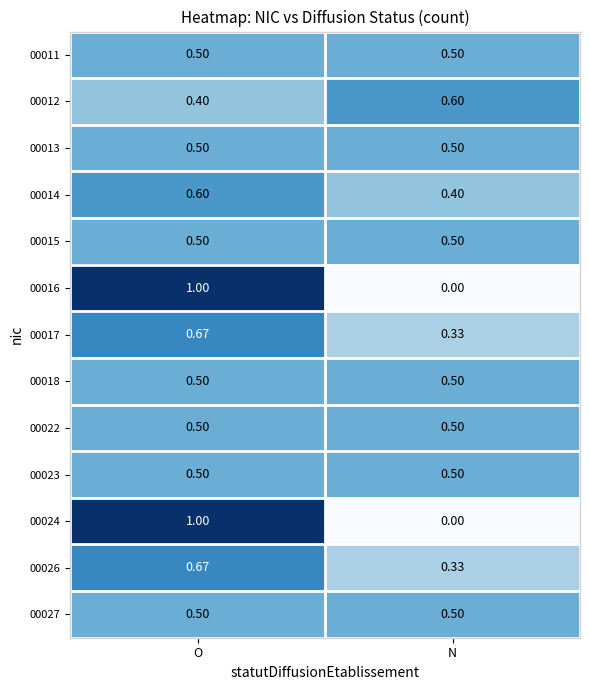

Which category has the lowest value across all series?

N